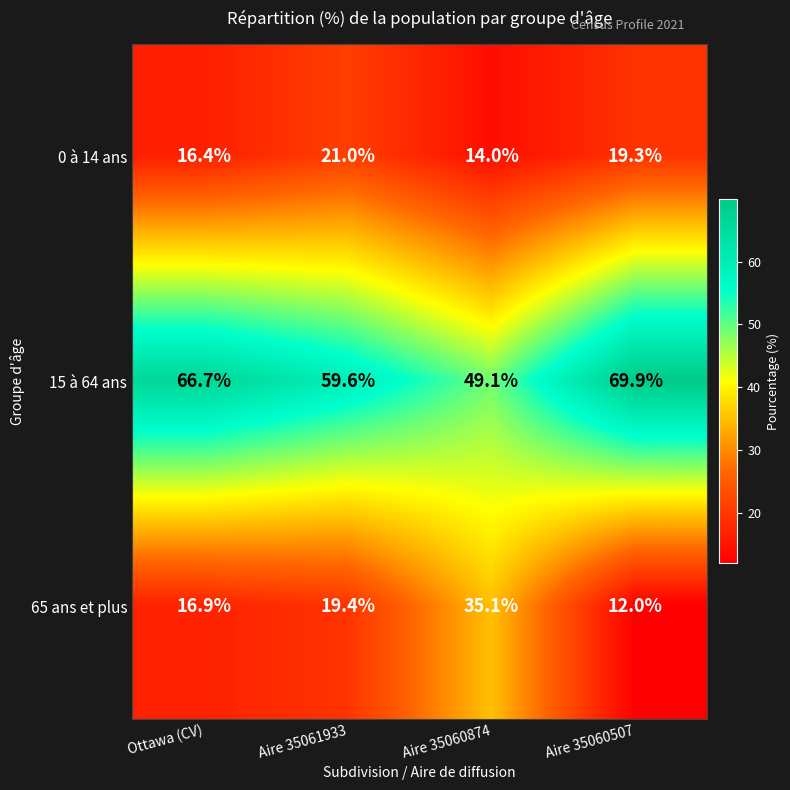

The 0 à 14 ans series shows 4.6 at Ottawa (CV). True or false?

False